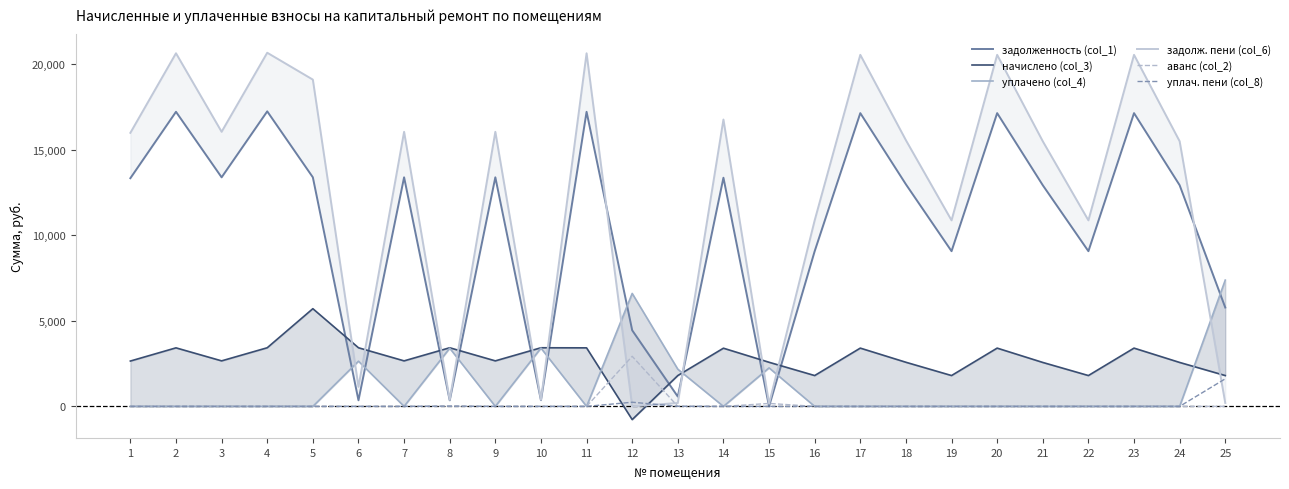

True or false: задолженность (col_1) and уплач. пени (col_8) intersect in this chart.

False